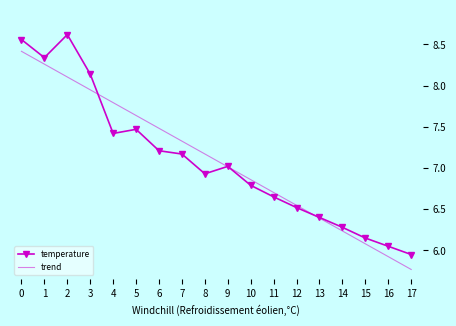

Which series changed the most between 7 and 10?

trend